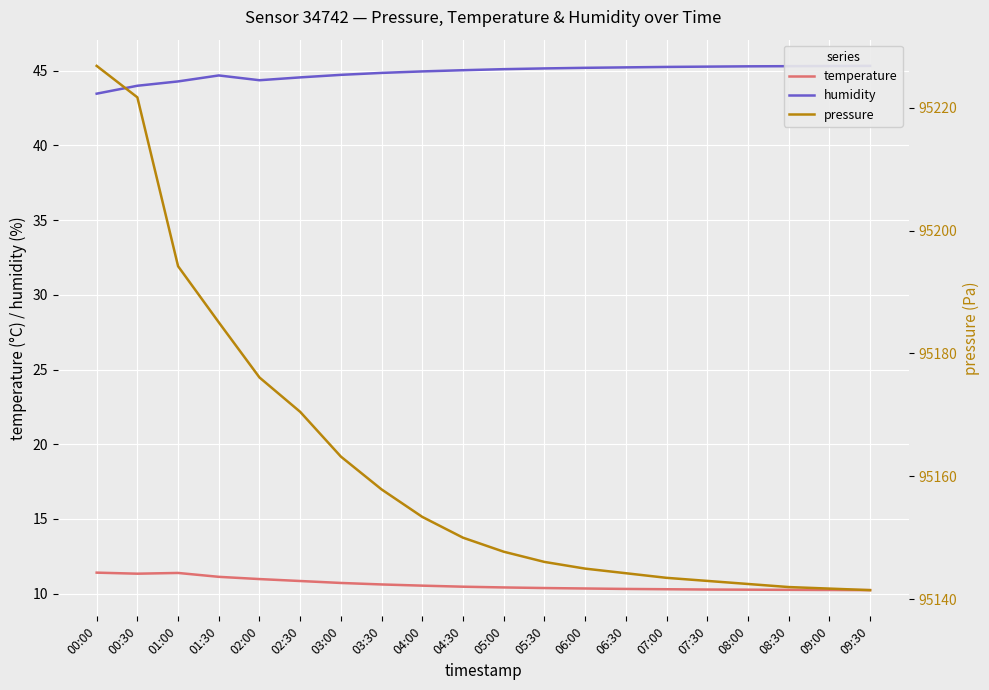

True or false: humidity has more than 1 interior local peaks.

False